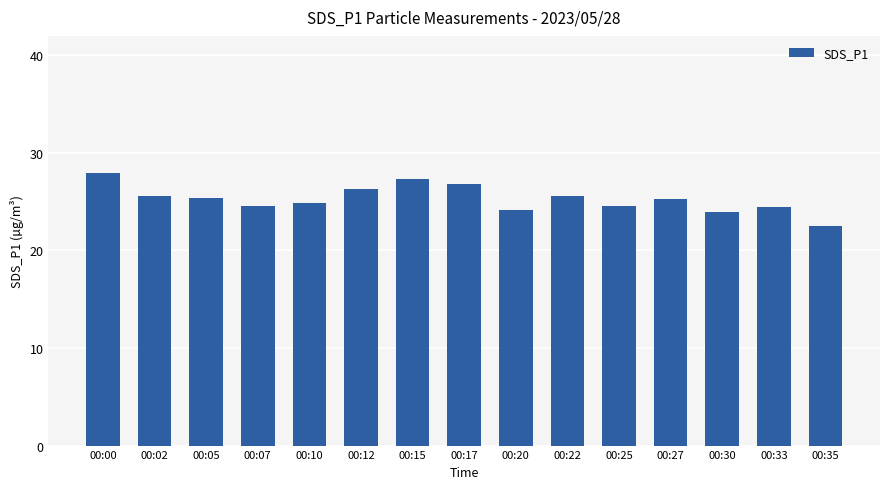

Which label corresponds to the smallest value in the chart?

00:35